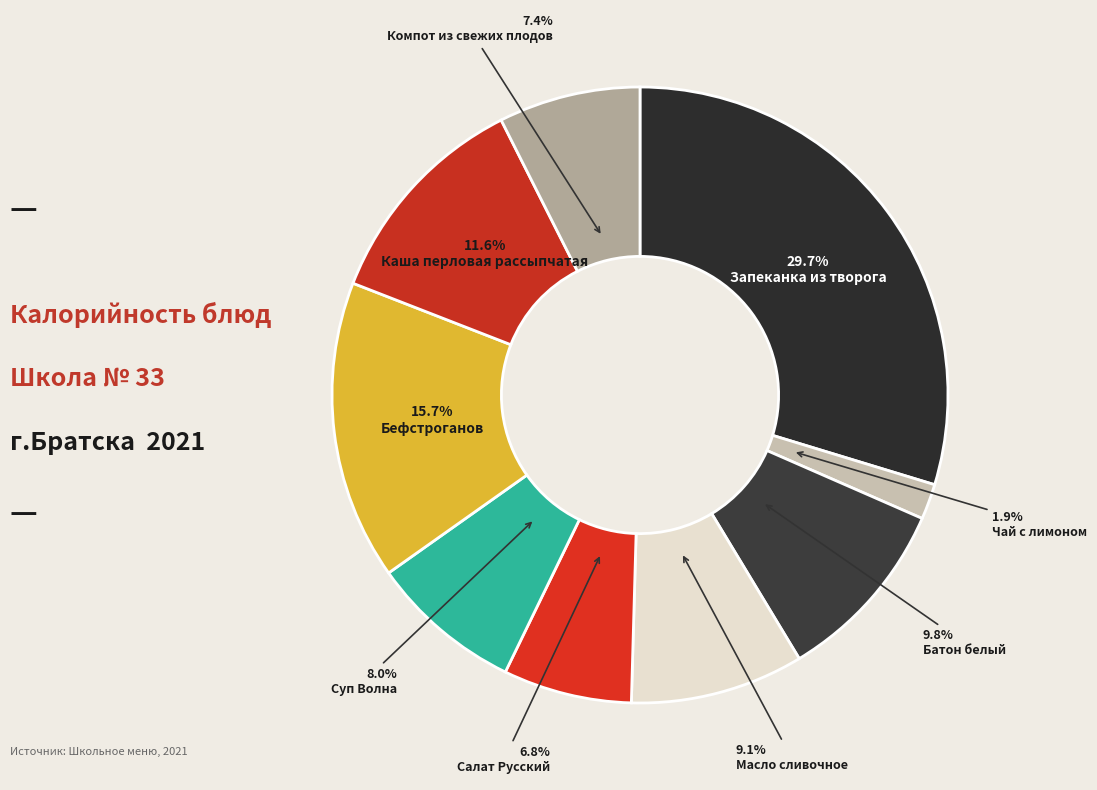

Which has a higher value, Батон белый or Чай с лимоном?

Батон белый